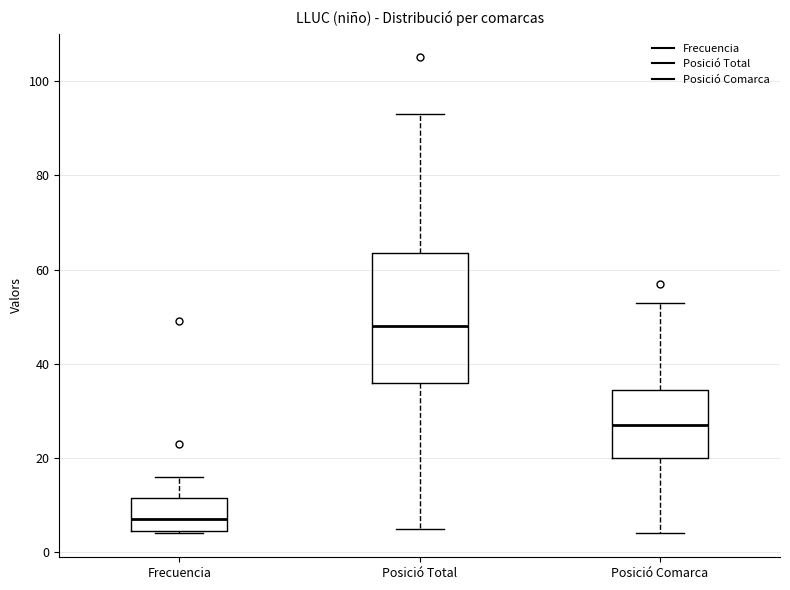

Which box has the lowest median line?

Frecuencia